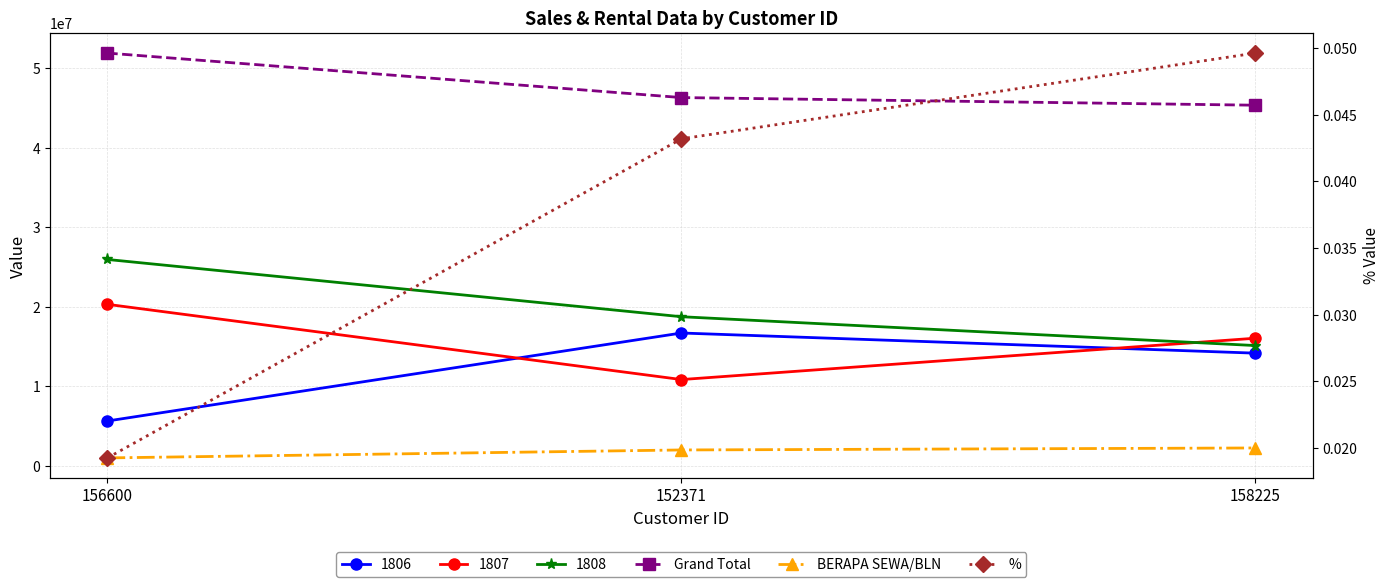

Which category has the highest value in the Grand Total series?

156600